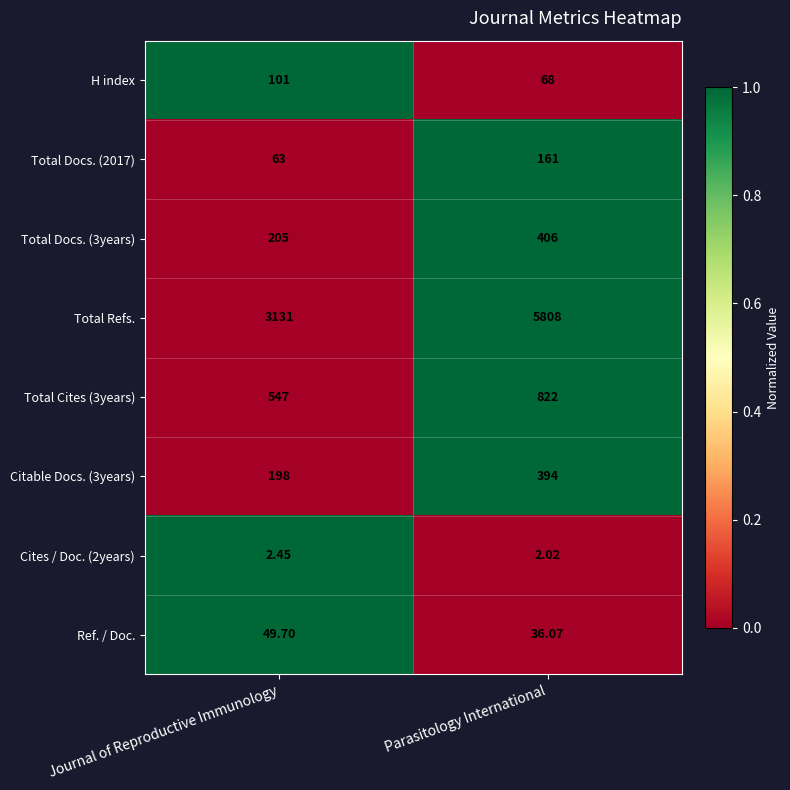

At which label is Cites / Doc. (2years) closest to 2?

Parasitology International